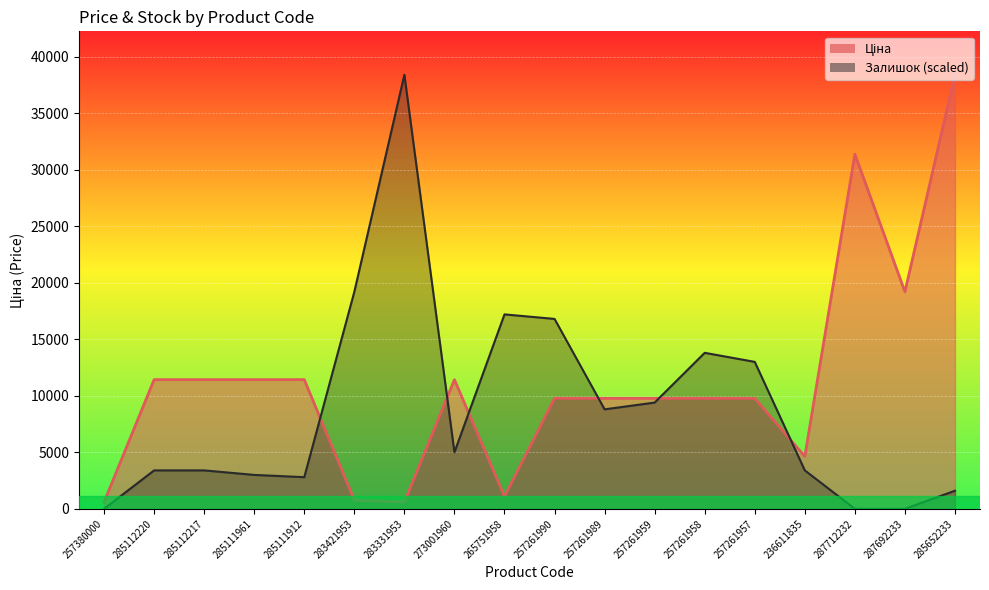

What is the sum of all Залишок values?

159320.4